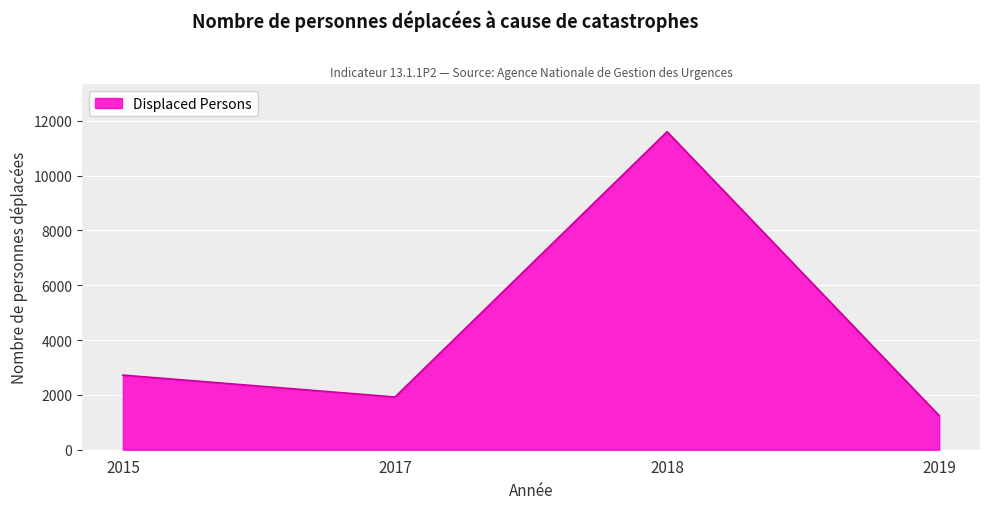

How many values are below 2721?

2